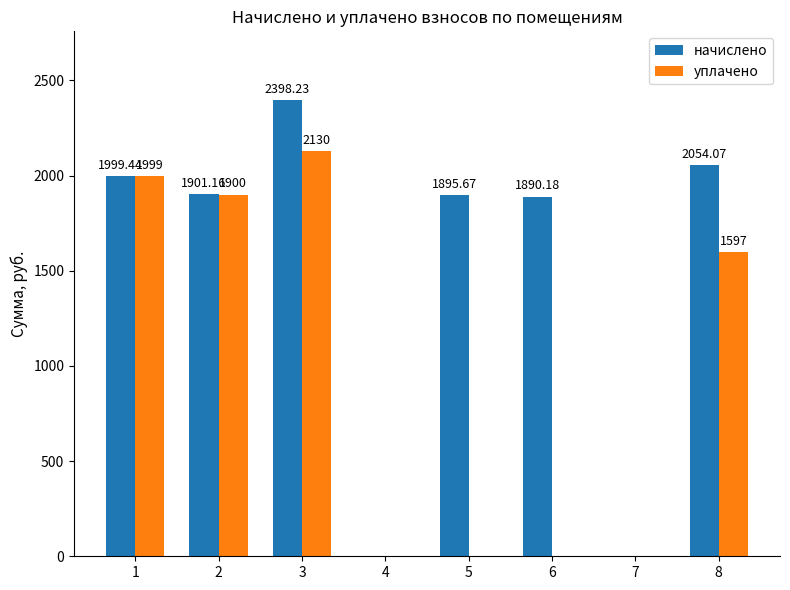

What is the maximum value shown in the chart?

2398.2